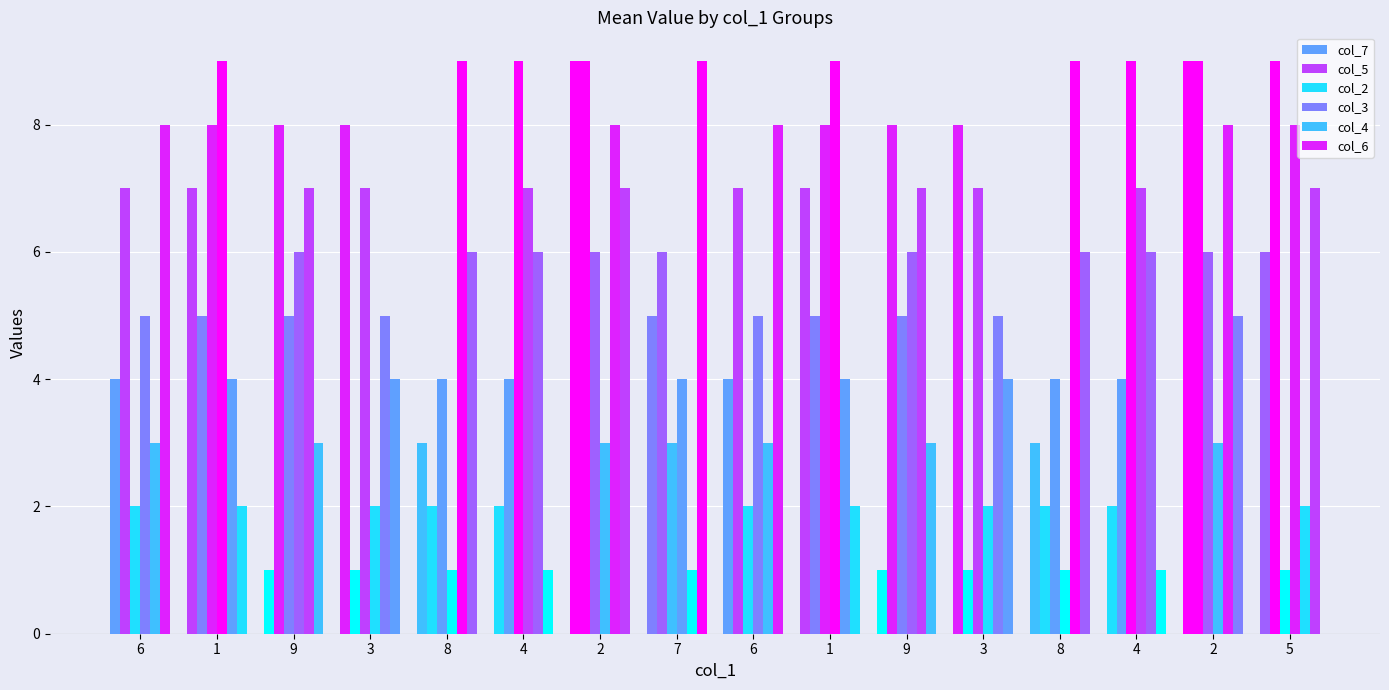

List the labels in order of col_7 value, largest first.

2, 2, 3, 3, 1, 1, 5, 7, 6, 6, 8, 8, 4, 4, 9, 9